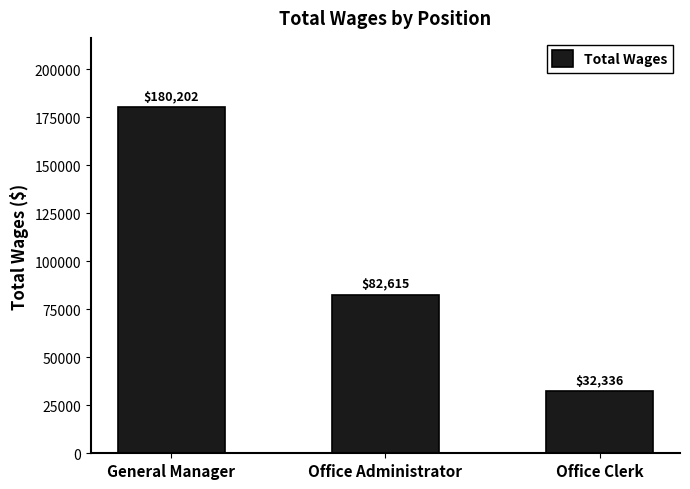

List the labels in order of value, largest first.

General Manager, Office Administrator, Office Clerk